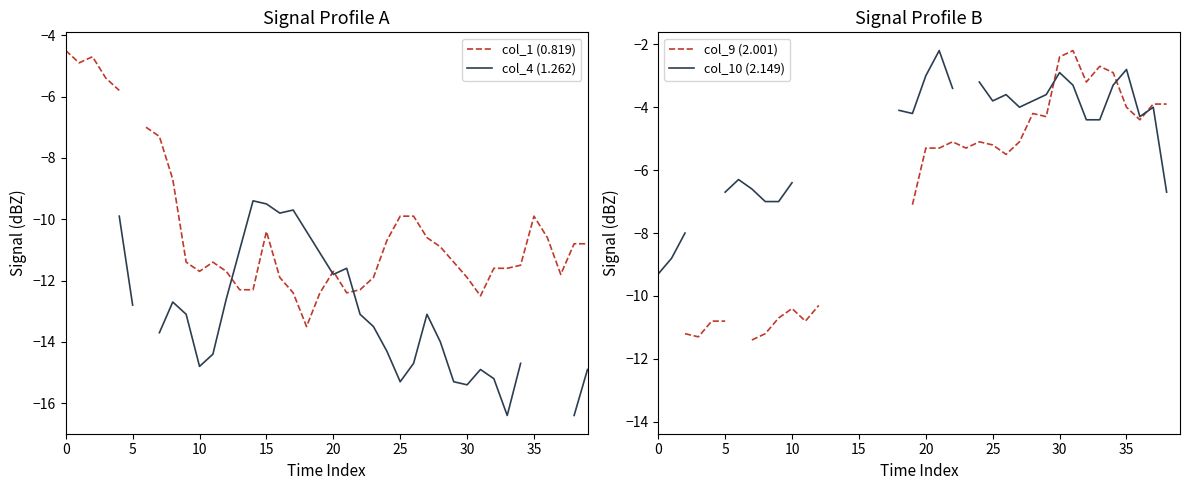

What is the value of the col_10 (2.149) point at the 32nd from the left?

-3.3